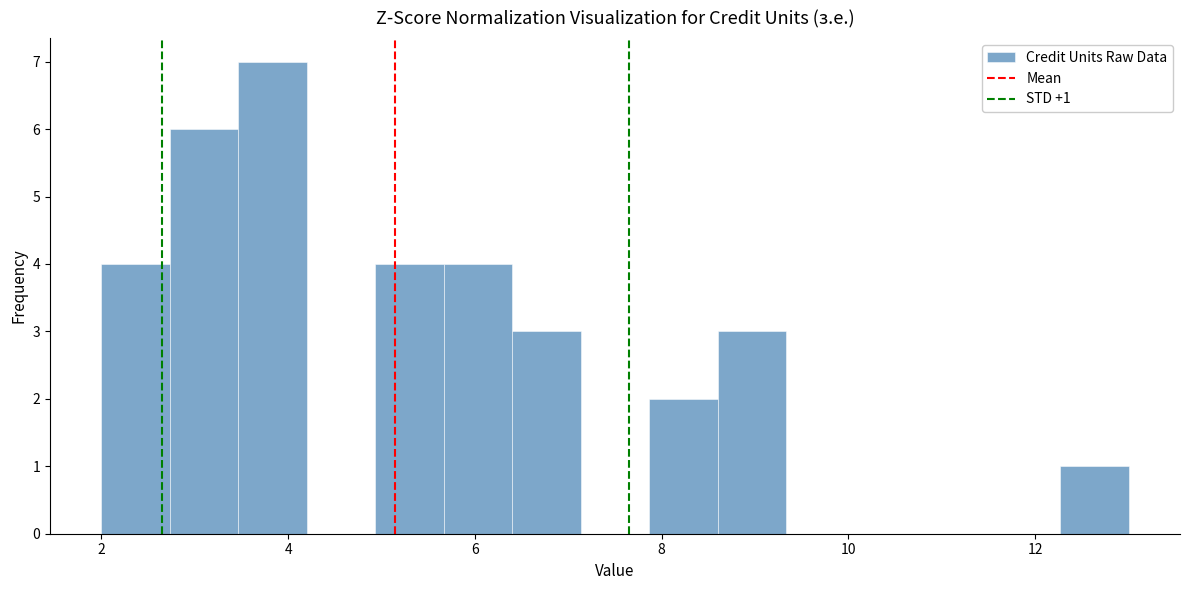

Around what value on the x-axis is the tallest bar? Give the approximate position of its centre, as read against the axis.

3.8